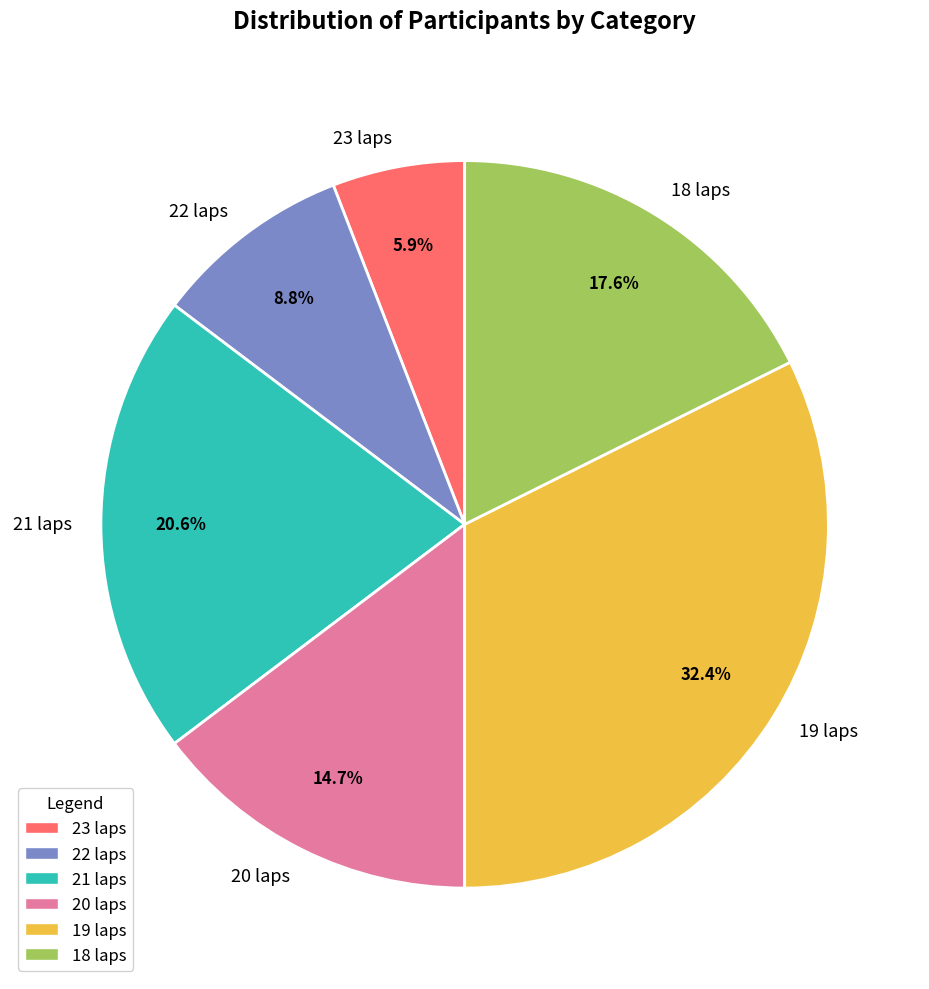

Is there any slice that represents more than half of the pie?

No